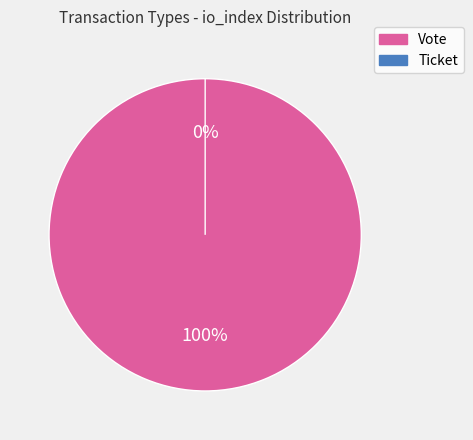

To the nearest percent, what percentage of the pie is Vote?

100%